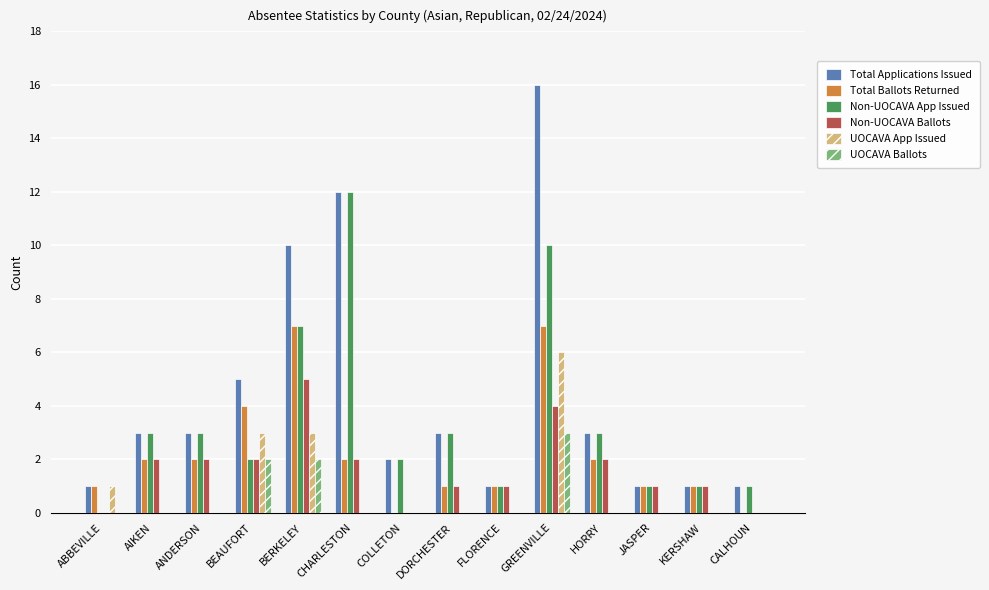

Count the number of data series in this chart.

6